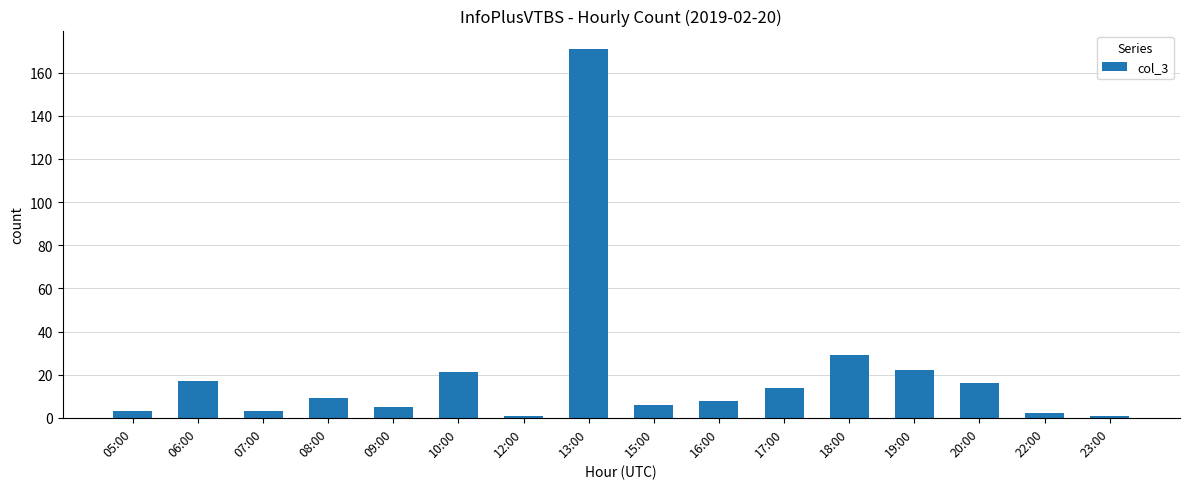

Where does the data first go above 9?

06:00